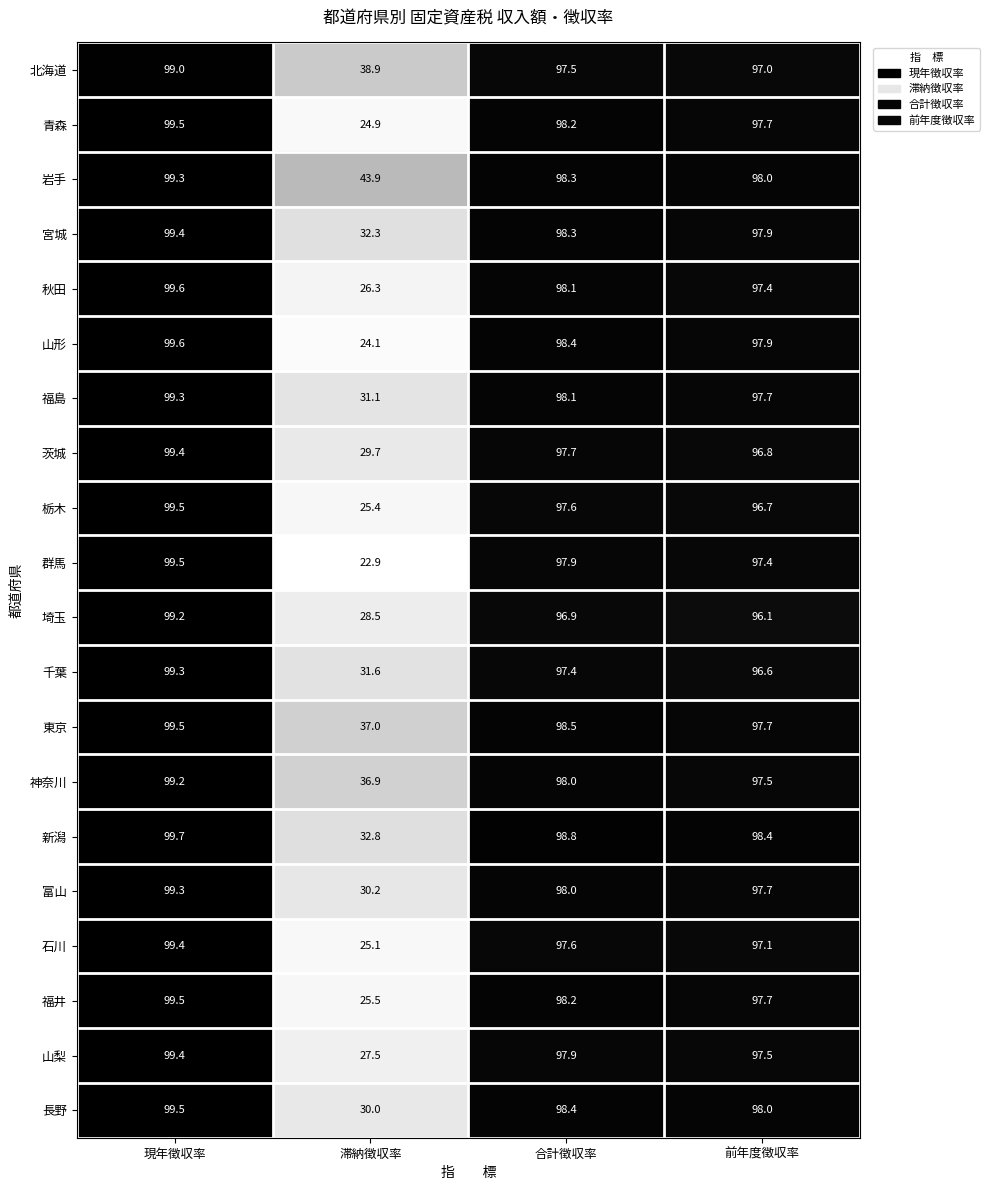

What is the maximum value shown in the chart?

99.7